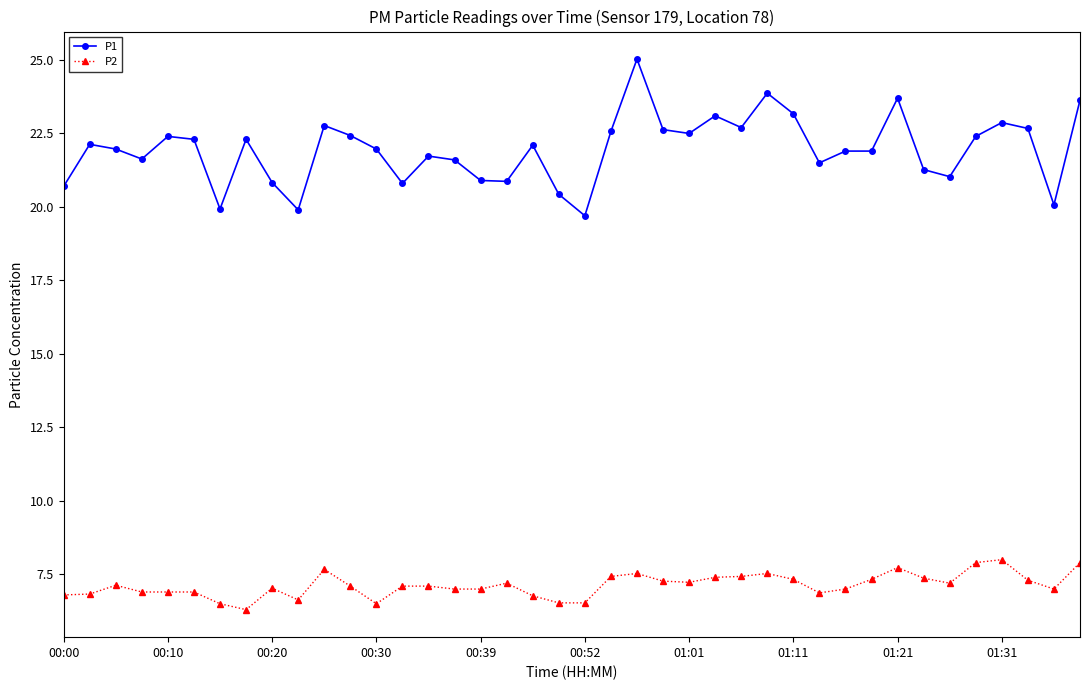

What is the smallest value displayed?

6.3